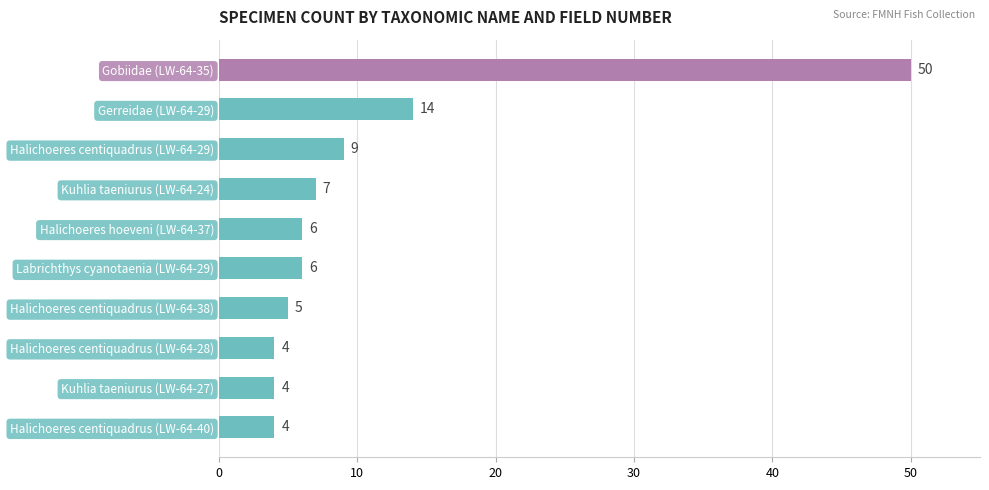

What is the value of the 4th bar from the top?

7